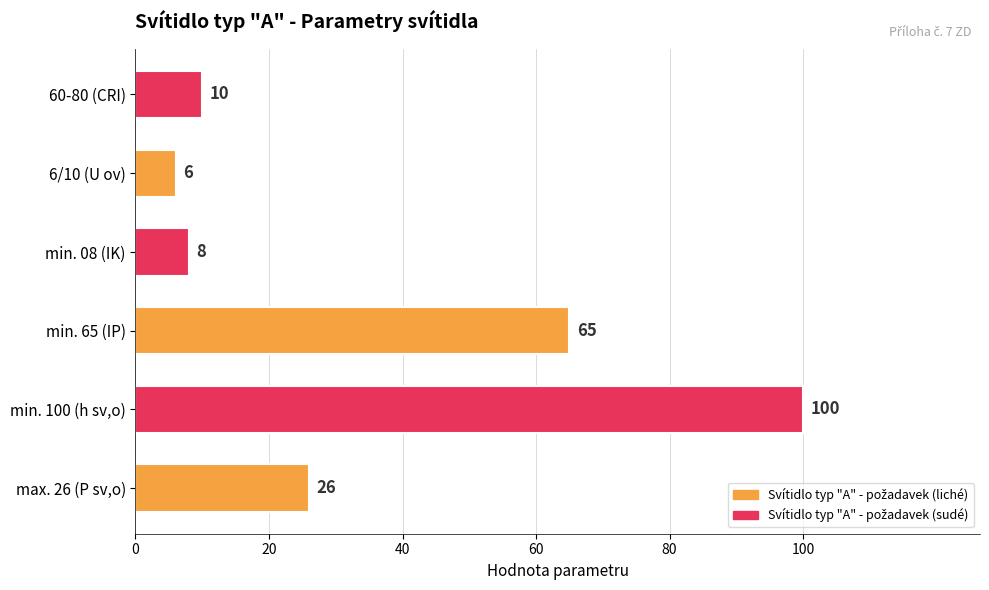

Does the chart contain stacked bars?

No